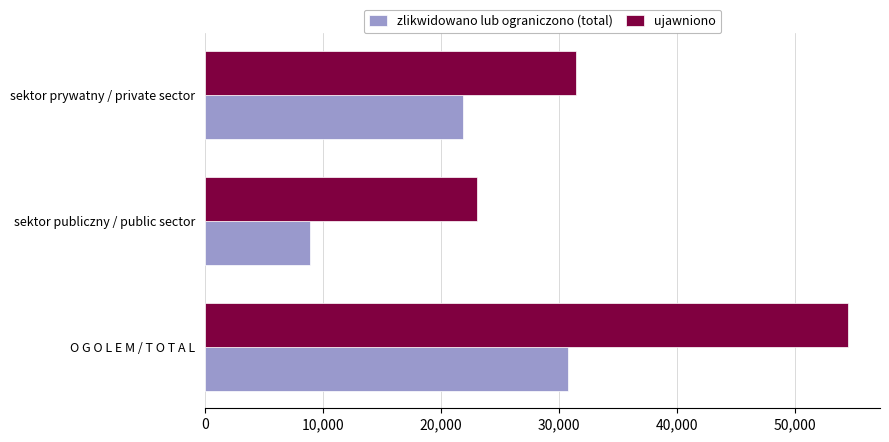

Is it true that ujawniono equals 27225 at O G O L E M / T O T A L?

False